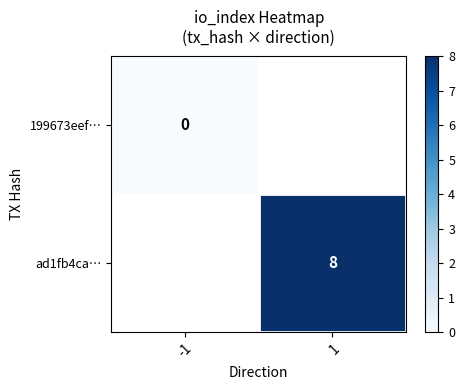

Which category has the lowest value across all series?

-1